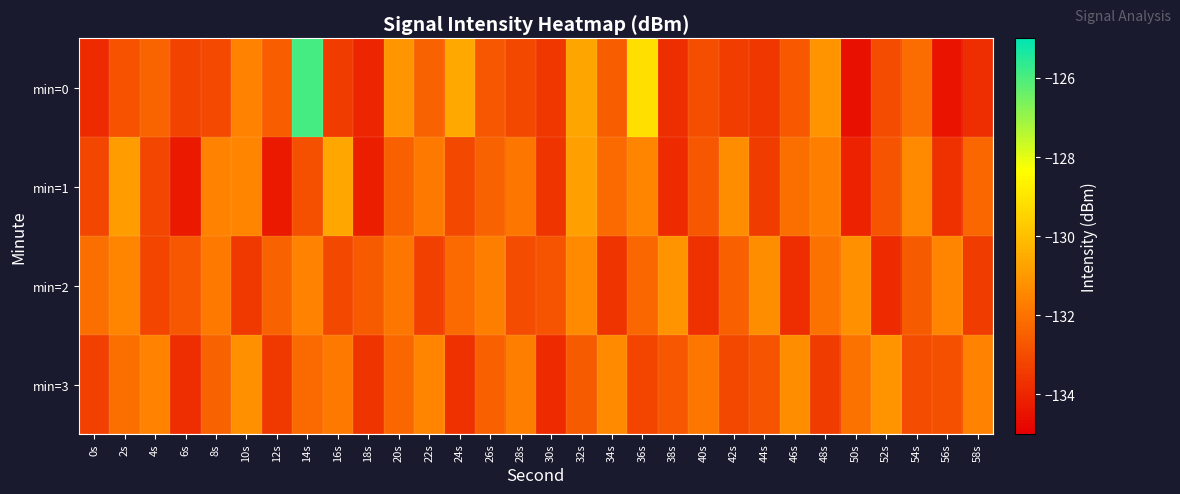

Which has a higher value, 28s or 56s?

28s